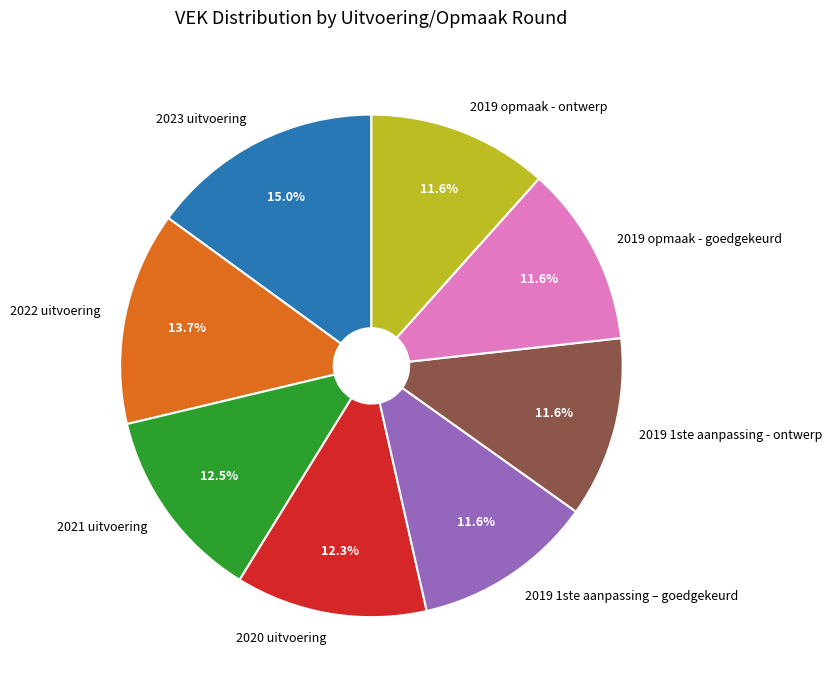

Which category has the biggest portion of the pie?

2023 uitvoering